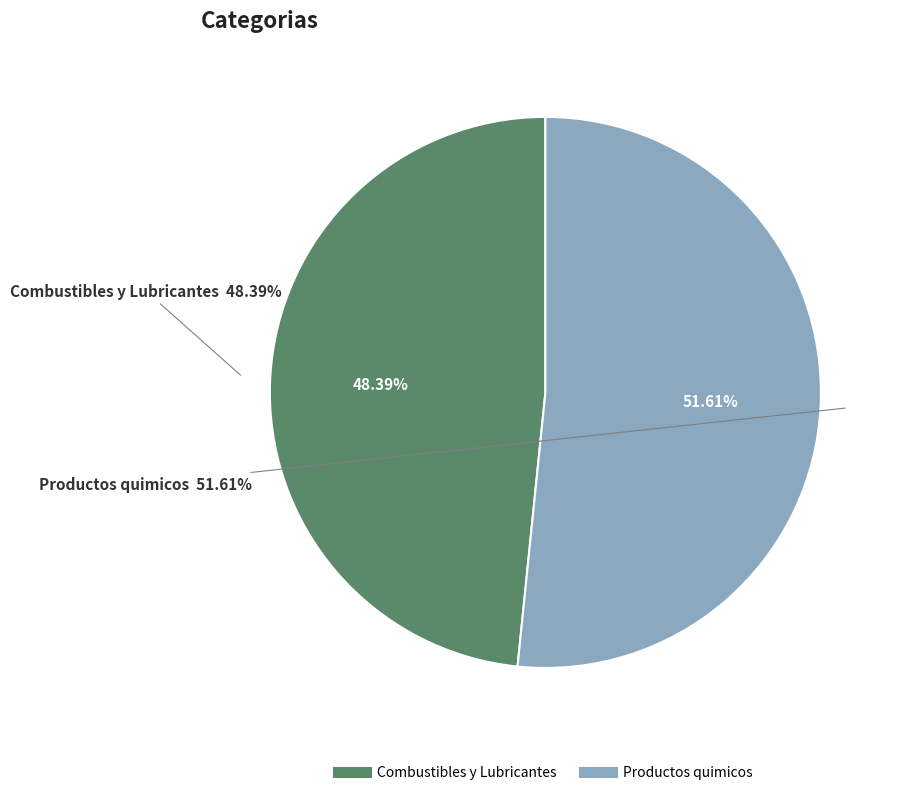

Rank the categories by value from highest to lowest.

Productos quimicos, Combustibles y Lubricantes